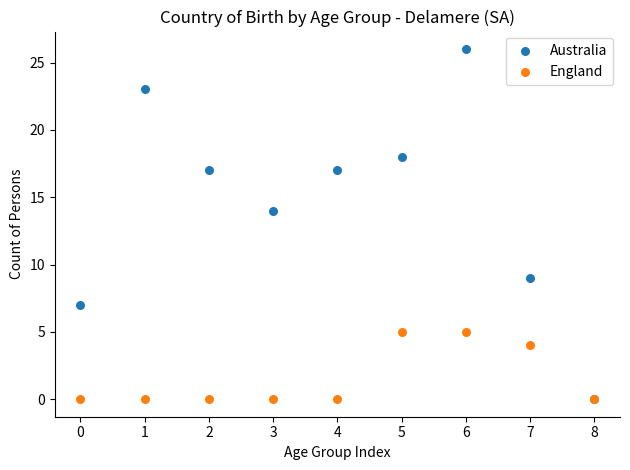

Across all series, what Y value is closest to 13?

14